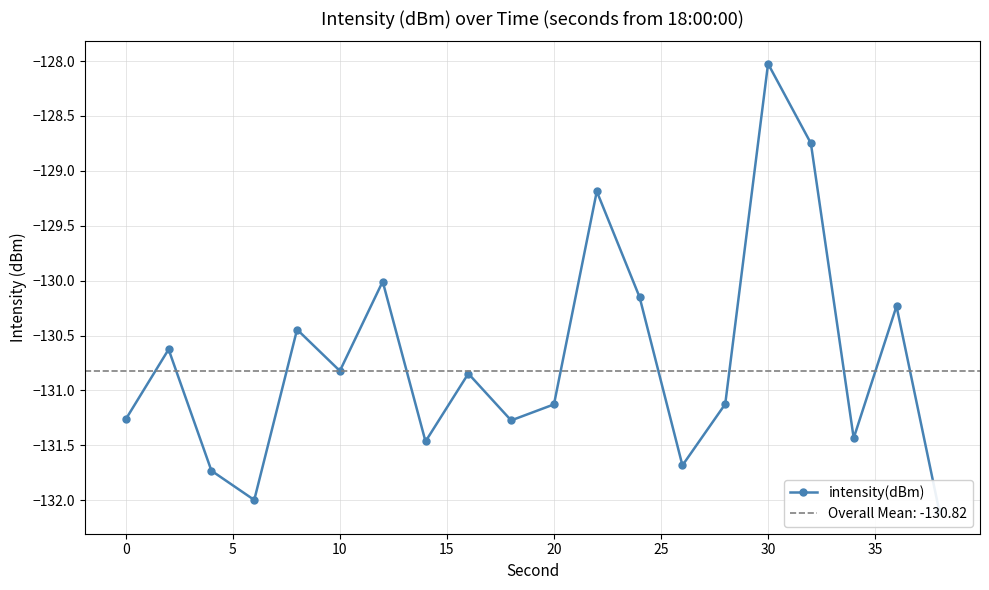

How many lines are shown in the chart?

1